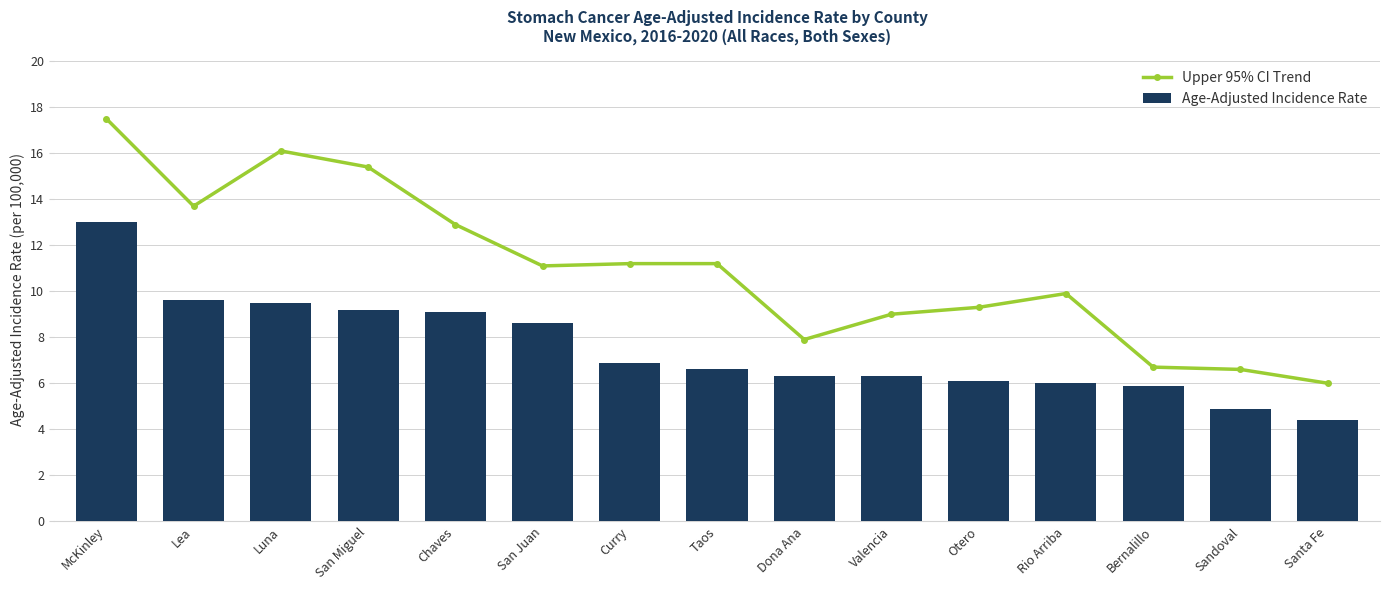

Reading right to left, what are all the values shown in this chart?

Upper 95% CI Trend: Santa Fe=6.0	Sandoval=6.6	Bernalillo=6.7	Rio Arriba=9.9	Otero=9.3	Valencia=9.0	Dona Ana=7.9	Taos=11.2	Curry=11.2	San Juan=11.1	Chaves=12.9	San Miguel=15.4	Luna=16.1	Lea=13.7	McKinley=17.5
Age-Adjusted Incidence Rate: Santa Fe=4.4	Sandoval=4.9	Bernalillo=5.9	Rio Arriba=6.0	Otero=6.1	Valencia=6.3	Dona Ana=6.3	Taos=6.6	Curry=6.9	San Juan=8.6	Chaves=9.1	San Miguel=9.2	Luna=9.5	Lea=9.6	McKinley=13.0